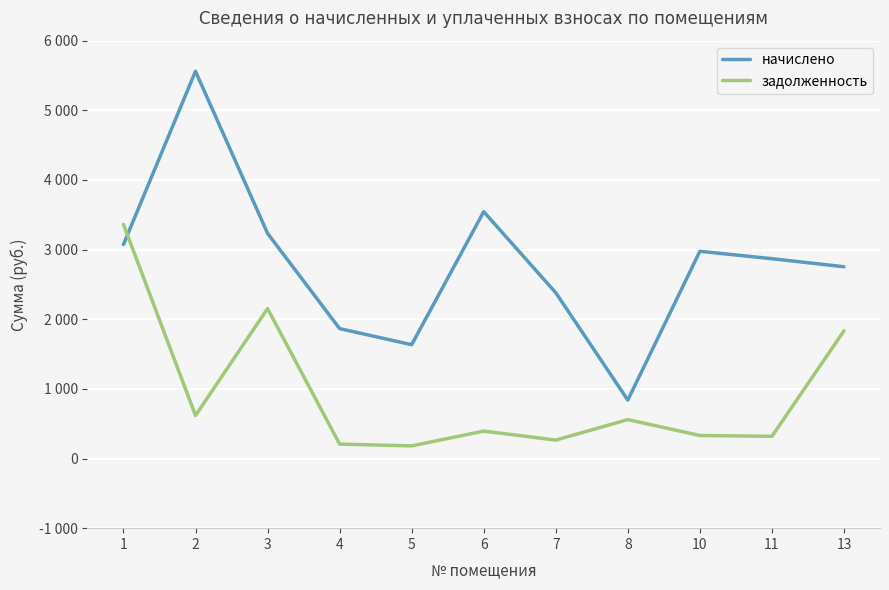

Is it true that задолженность equals 264.5 at 7?

True